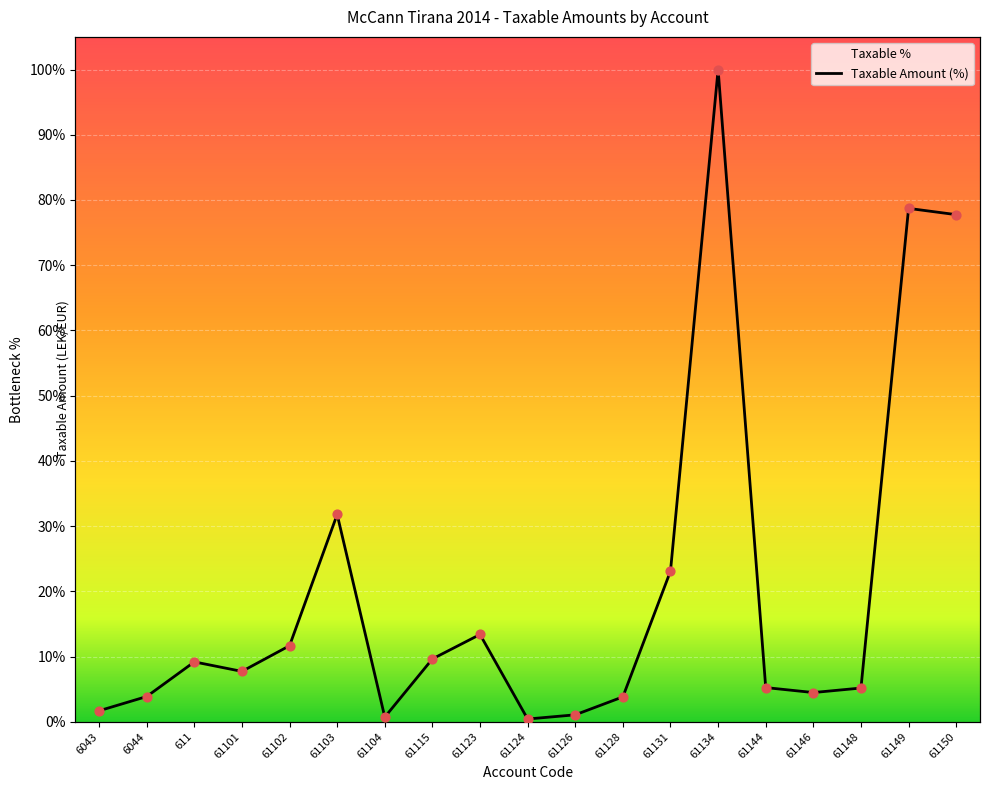

Which has a higher value, 61134 or 61131?

61134